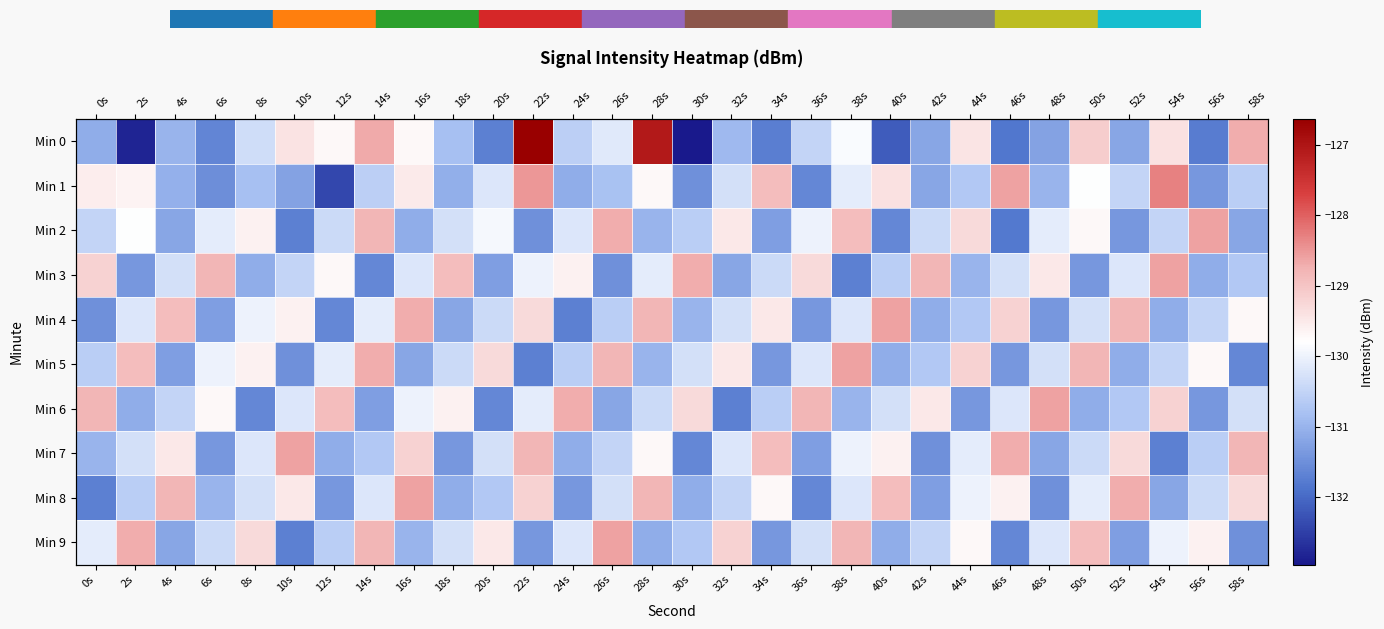

What is the average value of the Min 7 series?

-130.3